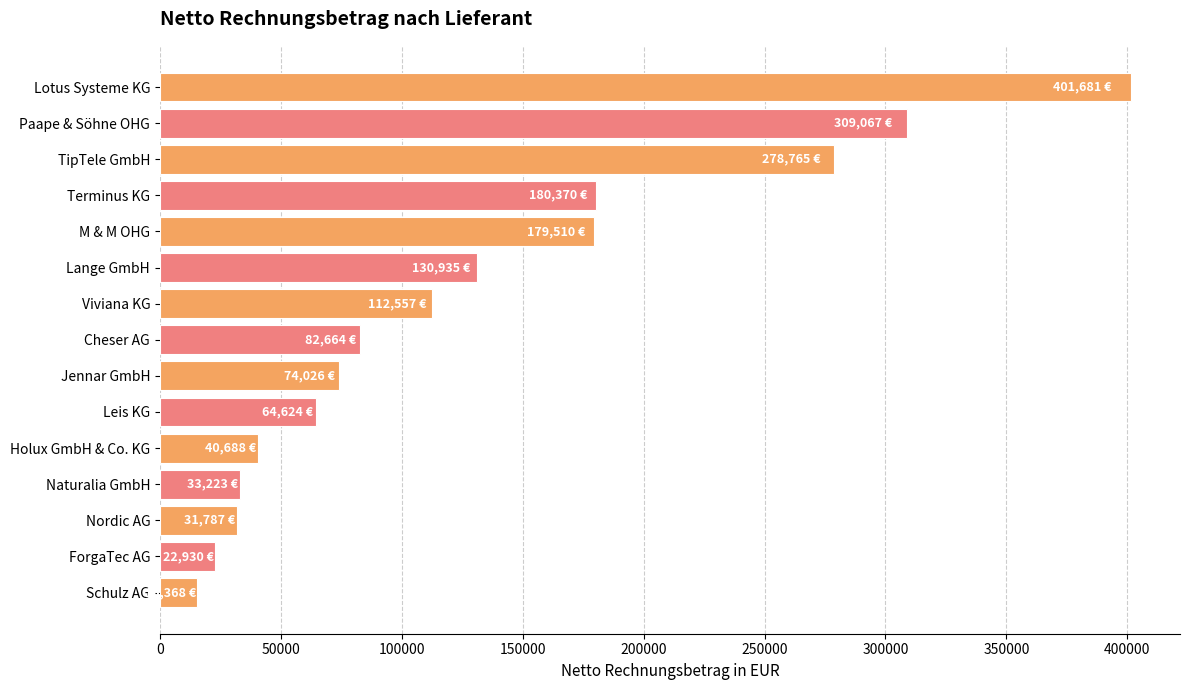

At which category does the chart reach its peak across all series?

Lotus Systeme KG